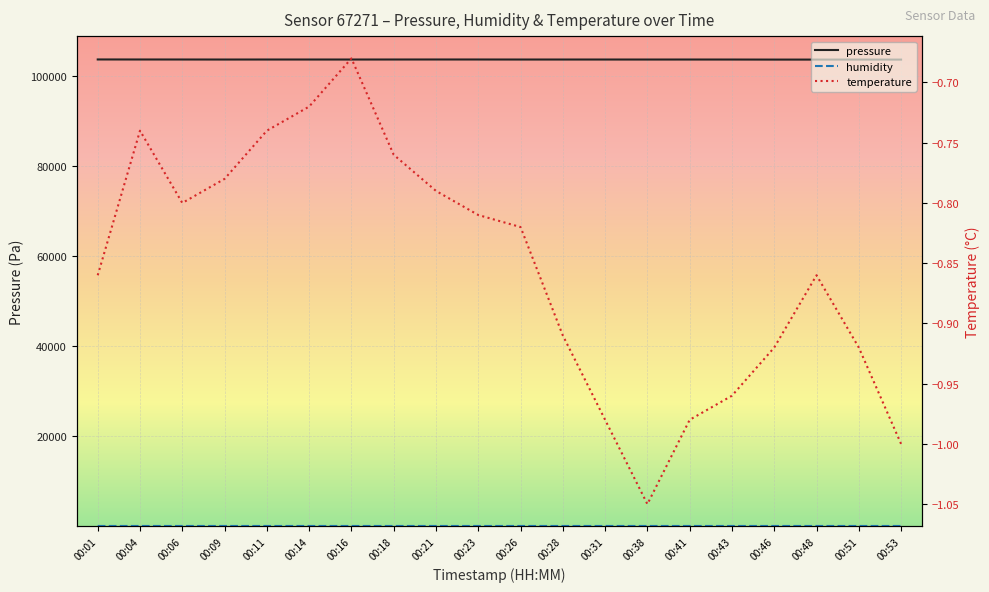

At which category does humidity reach its first local valley?

00:18